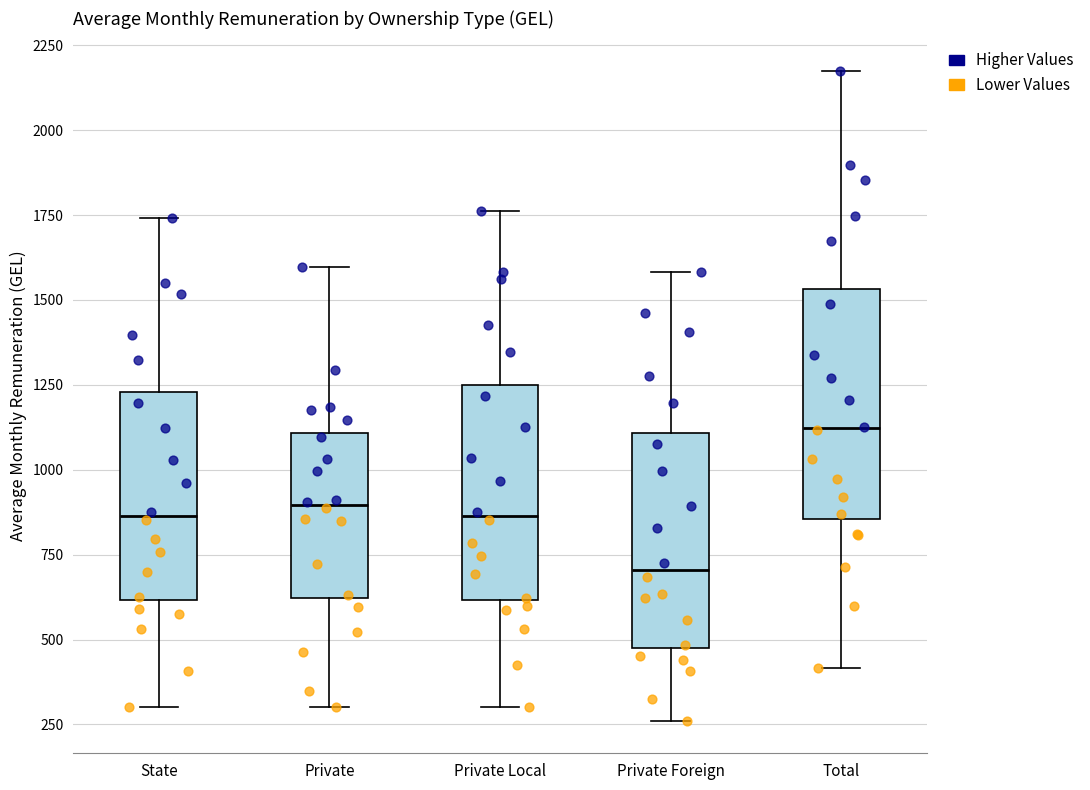

Where does the upper whisker of the box for State end on the y-axis? The values are not printed on the chart, so give them approximately, as read against the axis.

1750